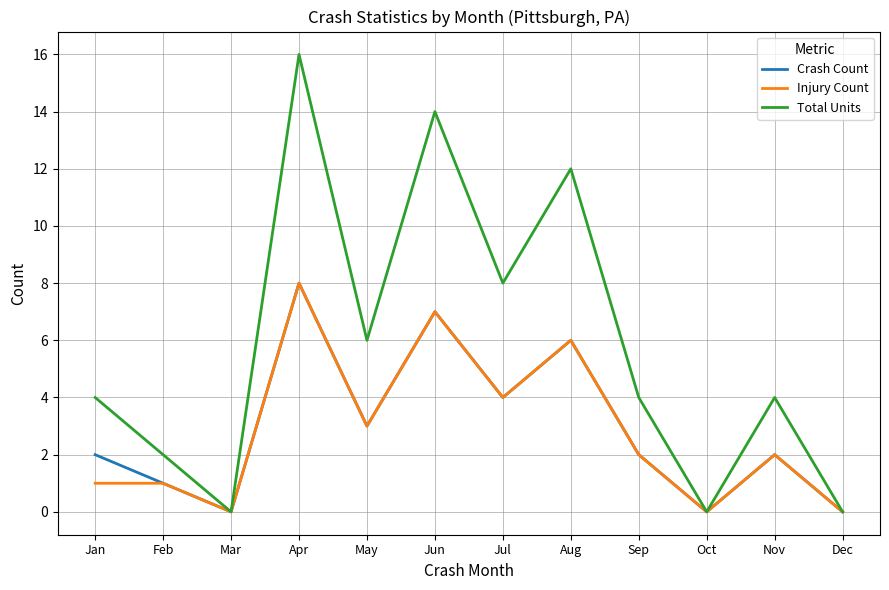

What is the difference between the second highest and minimum values in the Total Units series?

14